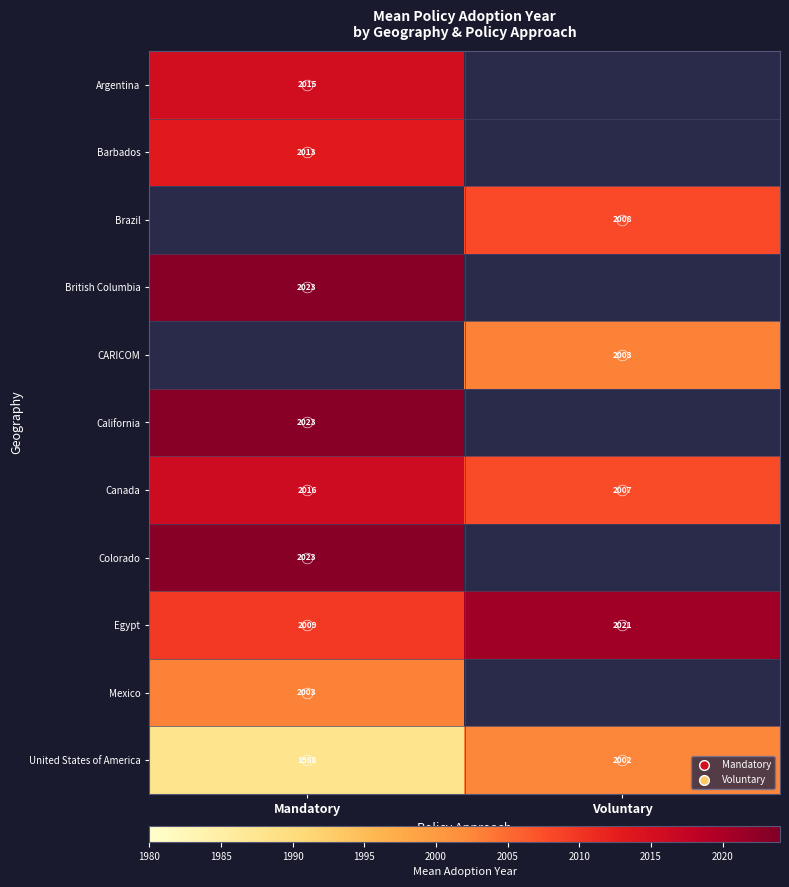

How many positive values does the Argentina series have?

1